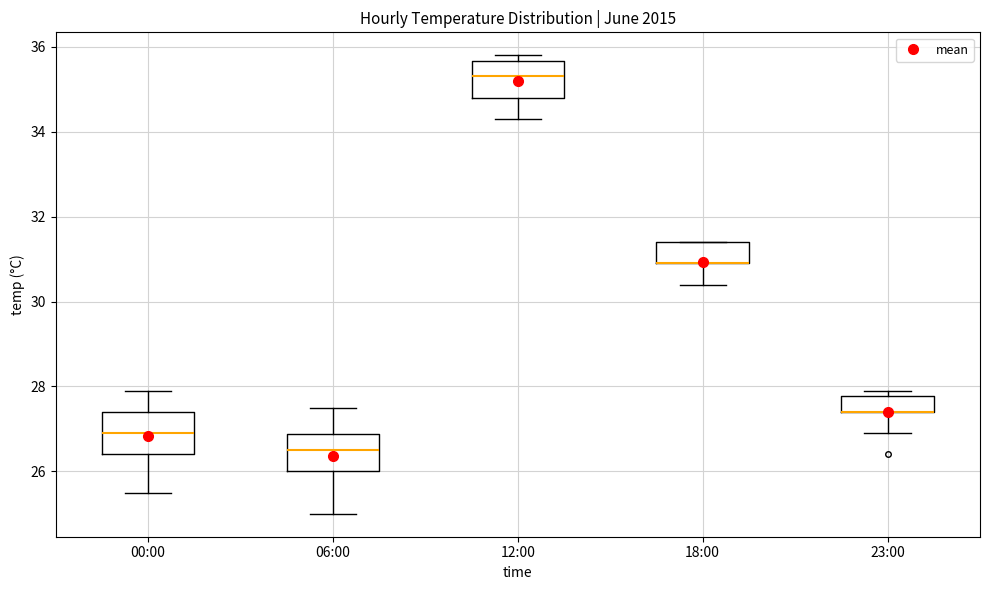

Reading left to right, transcribe this box plot: for each box, give where its median line is, the range the box spans, and where its two whiskers end, as read against the y-axis. The values are not printed on the chart, so give them approximately, as read against the axis.

00:00: median 27.0, box 26.4 to 27.4, whiskers 25.6 to 28.0
06:00: median 26.6, box 26.0 to 26.8, whiskers 25.0 to 27.6
12:00: median 35.4, box 34.8 to 35.6, whiskers 34.4 to 35.8
18:00: median 31.0 (drawn on the box's lower edge), box 31.0 to 31.4, whiskers 30.4 to 31.4
23:00: median 27.4 (drawn on the box's lower edge), box 27.4 to 27.8, whiskers 27.0 to 28.0